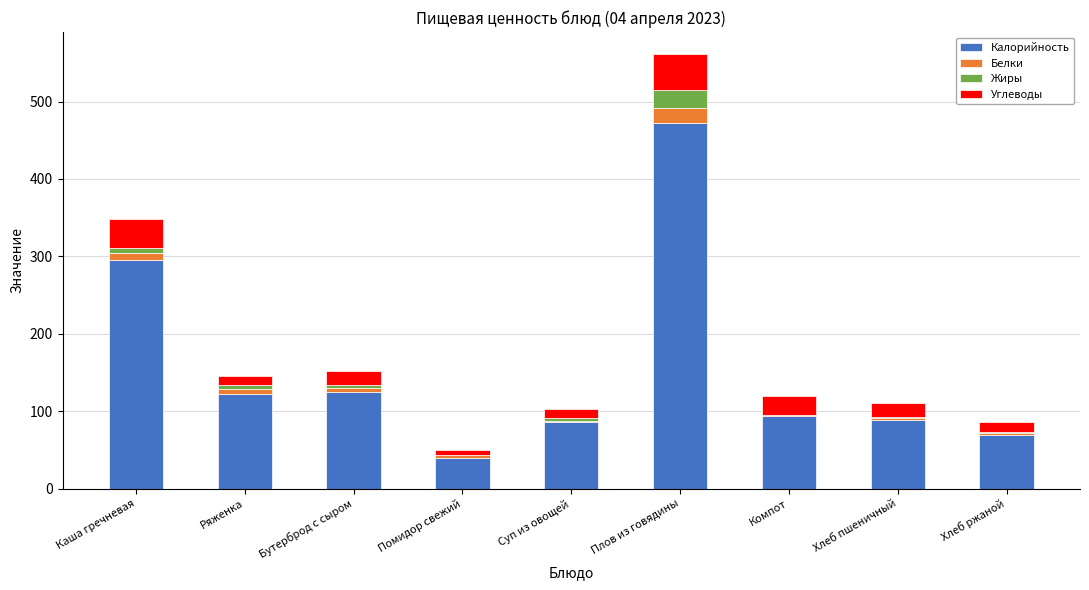

The value of Калорийность at Каша гречневая is 295.5. True or false?

True